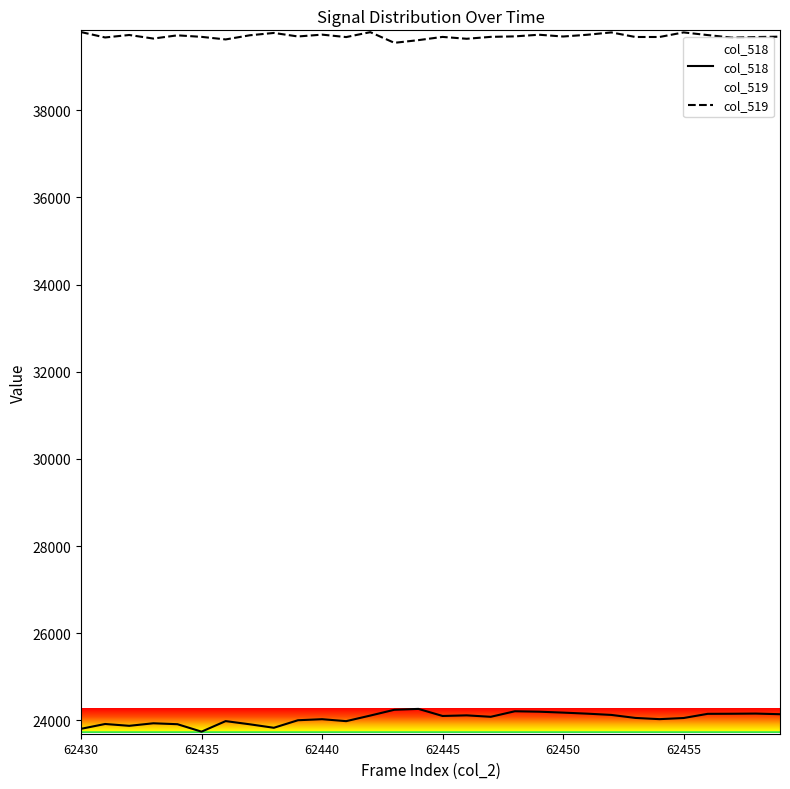

Does the chart display data point markers on the line(s)?

No